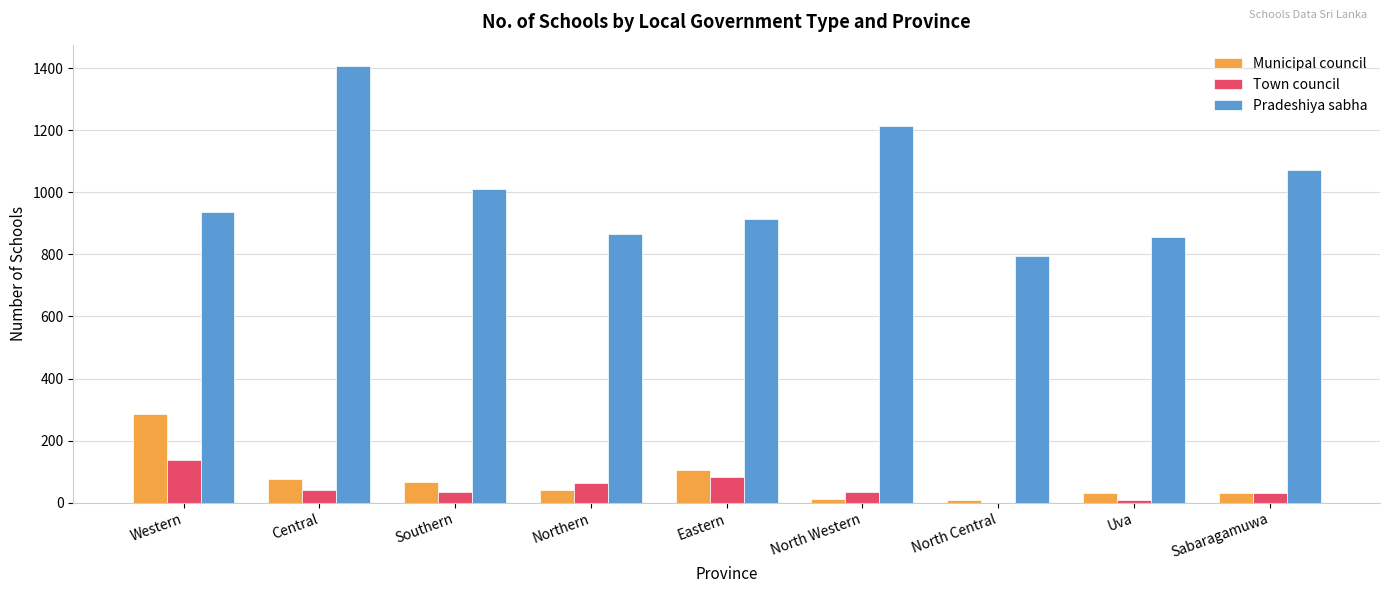

Which series has the largest total across all categories?

Pradeshiya sabha